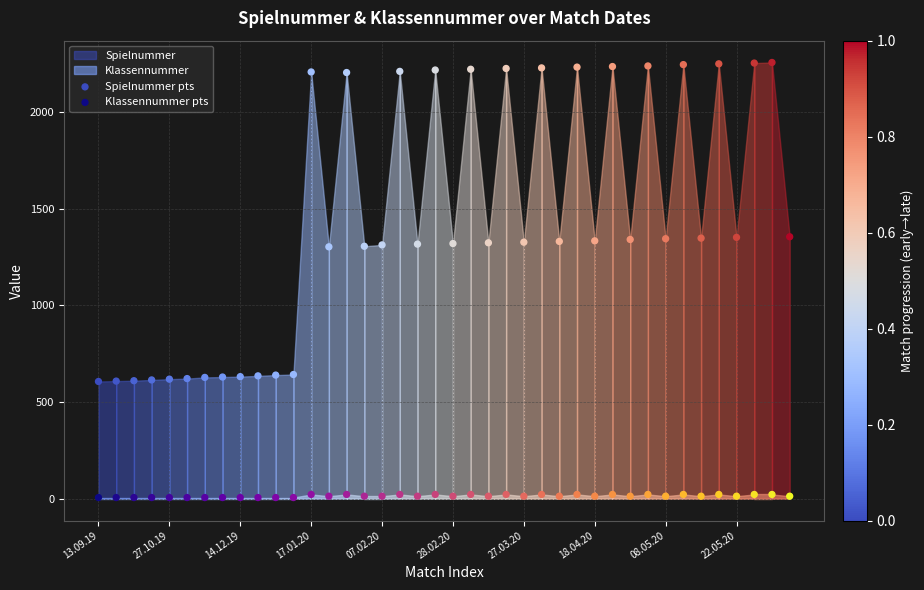

Which series contains the highest Y value?

Spielnummer pts